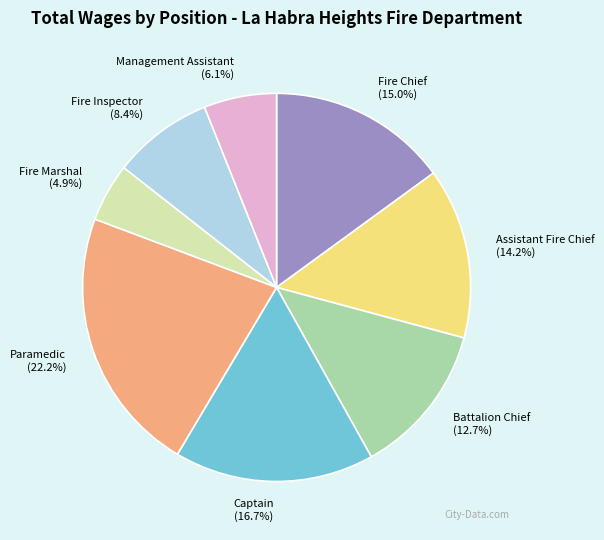

Does Fire Inspector represent more than half of the total?

No